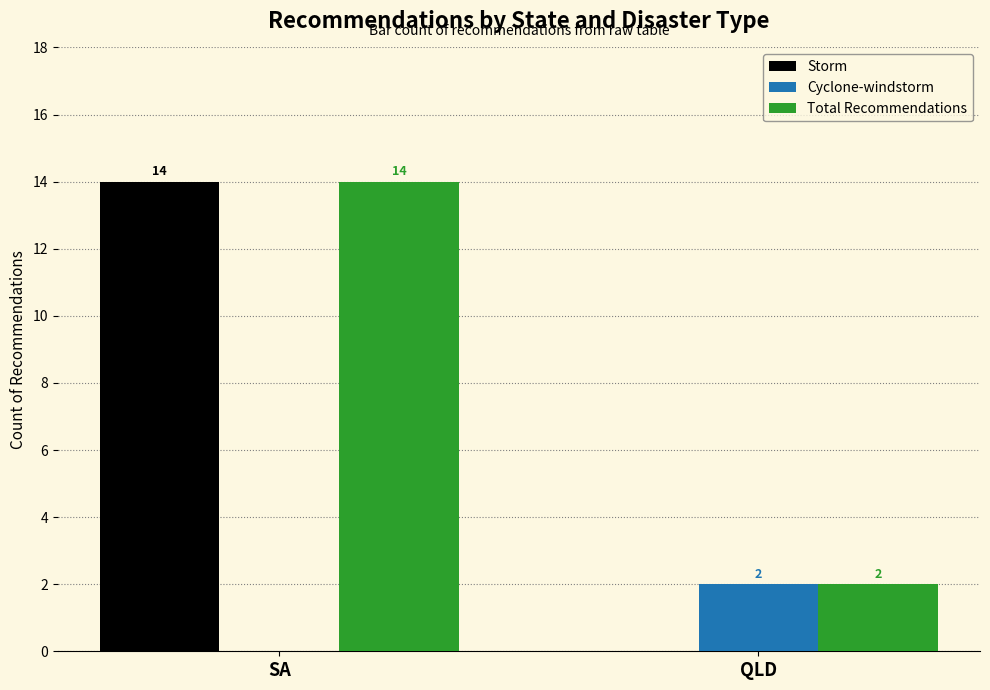

The value of Total Recommendations at SA is 14. True or false?

True